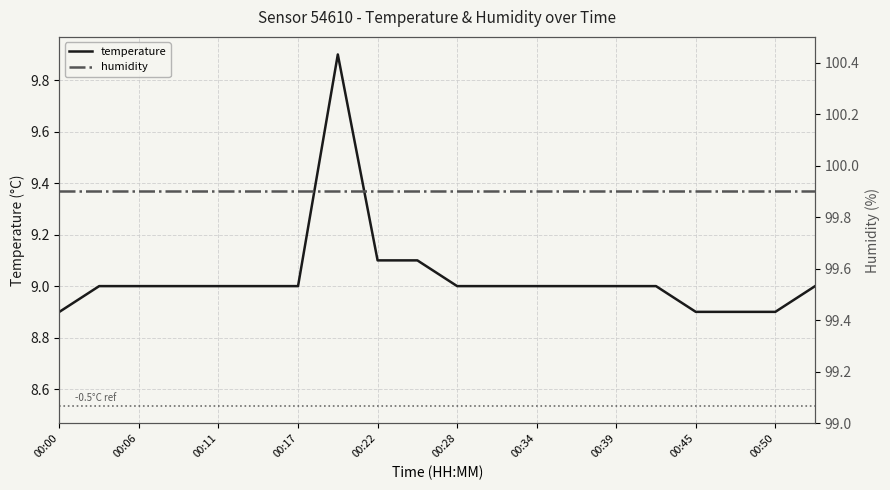

List the series in order of their peak value, highest first.

humidity, temperature